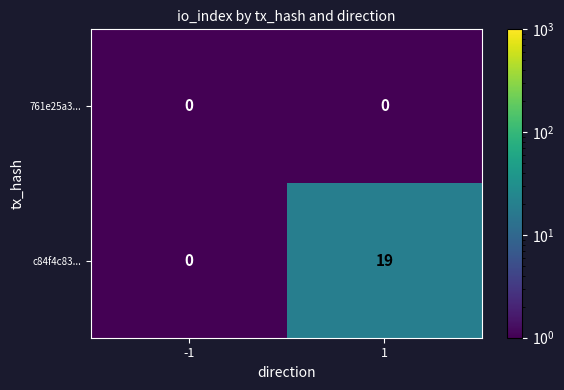

The c84f4c83... series shows 19 at 1. True or false?

True